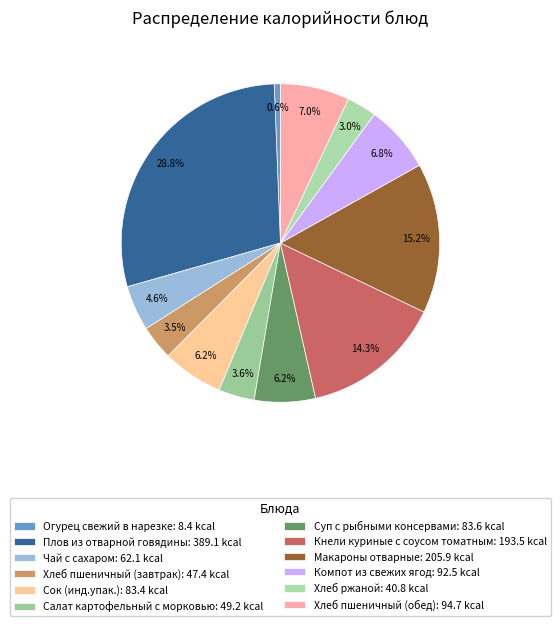

Is there a majority slice in this chart?

No